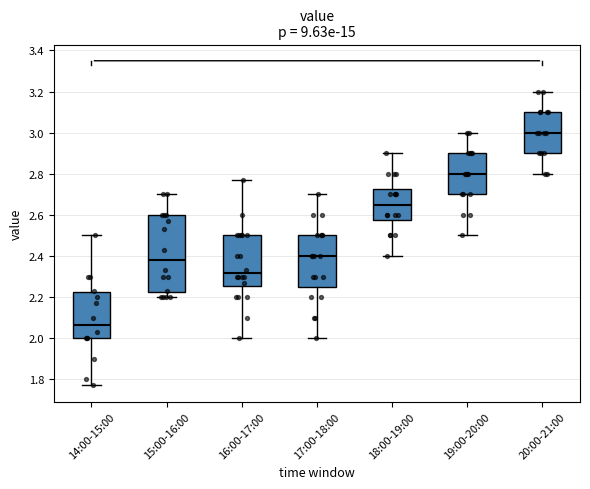

Reading left to right, transcribe this box plot: for each box, give where its median line is, the range the box spans, and where its two whiskers end, as read against the y-axis. The values are not printed on the chart, so give them approximately, as read against the axis.

14:00-15:00: median 2.06, box 2.00 to 2.22, whiskers 1.78 to 2.50
15:00-16:00: median 2.38, box 2.22 to 2.60, whiskers 2.20 to 2.70
16:00-17:00: median 2.32, box 2.26 to 2.50, whiskers 2.00 to 2.78
17:00-18:00: median 2.40, box 2.26 to 2.50, whiskers 2.00 to 2.70
18:00-19:00: median 2.66, box 2.58 to 2.72, whiskers 2.40 to 2.90
19:00-20:00: median 2.80, box 2.70 to 2.90, whiskers 2.50 to 3.00
20:00-21:00: median 3.00, box 2.90 to 3.10, whiskers 2.80 to 3.20